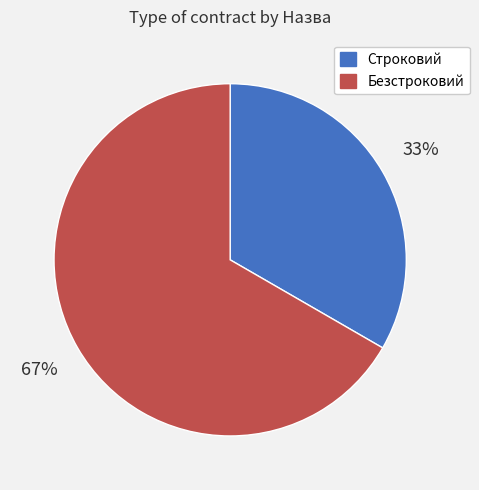

What percentage is the Безстроковий slice, to the nearest percent?

67%